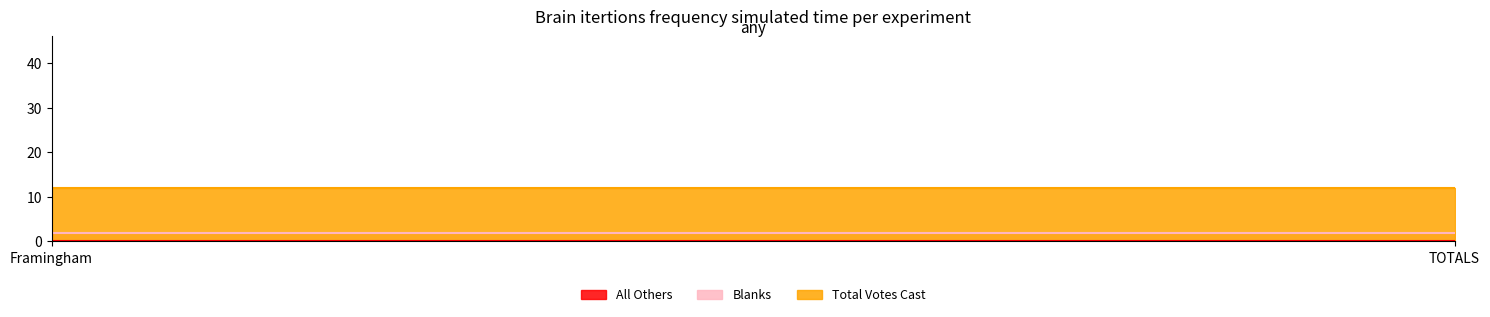

List the labels in order of Total Votes Cast value, smallest first.

Framingham, TOTALS